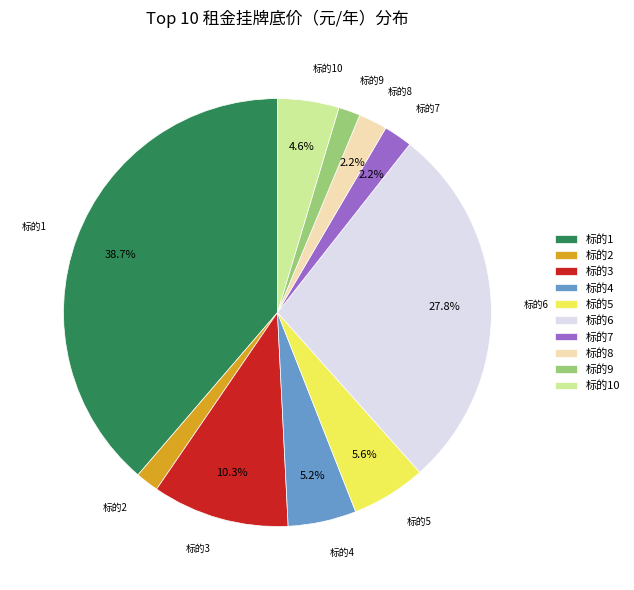

Which slice is the largest?

标的1